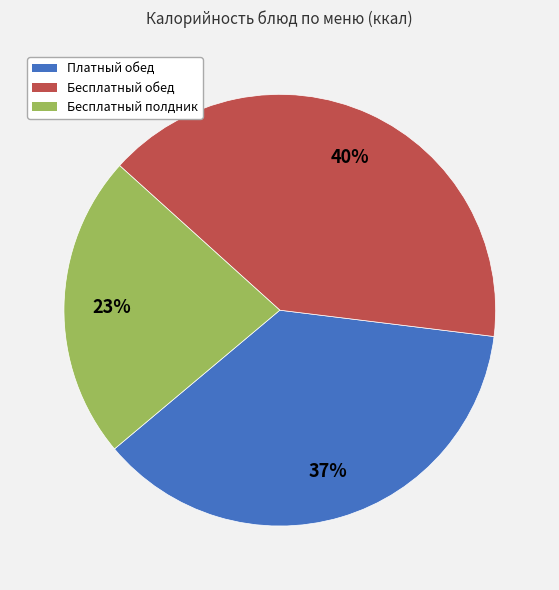

To the nearest percent, what is the average slice percentage?

33%